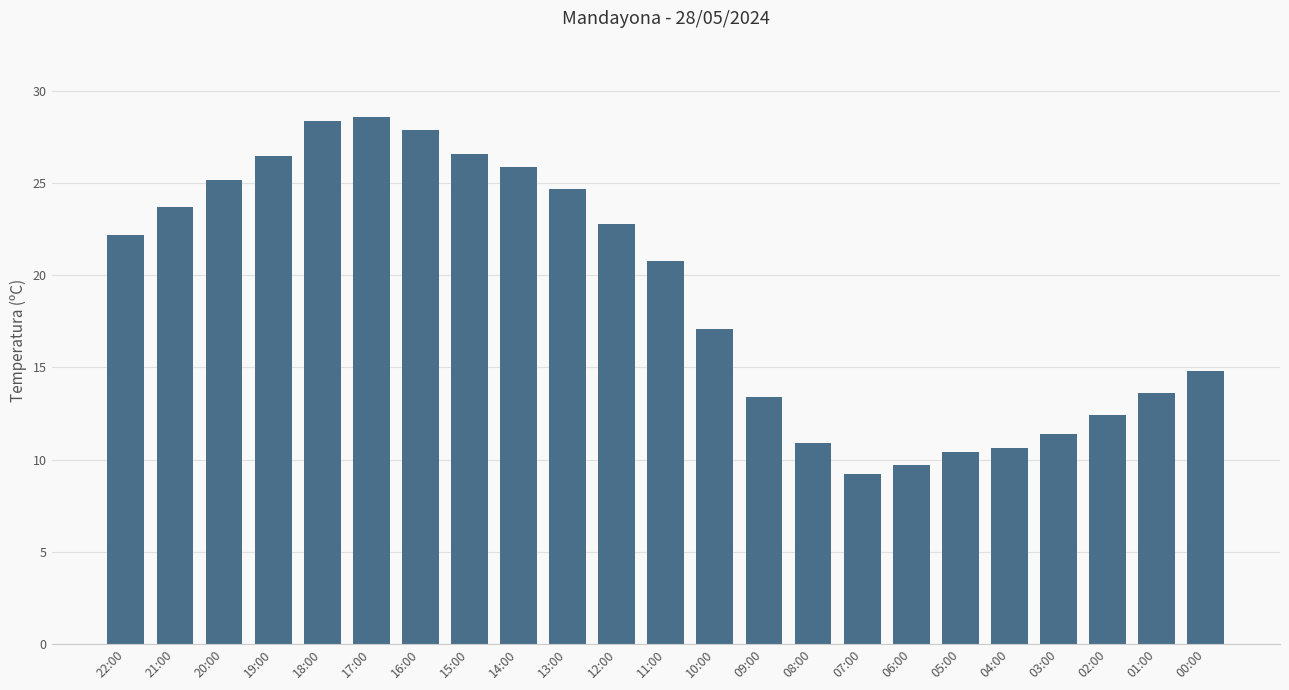

Is it true that the value at 09:00 is 13.4?

True